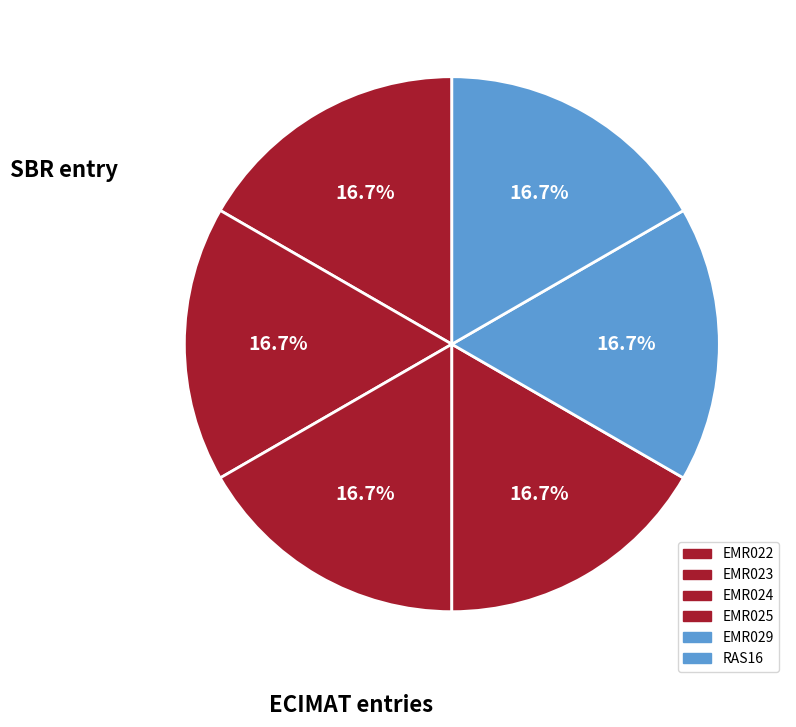

How many slices are in this pie chart?

6